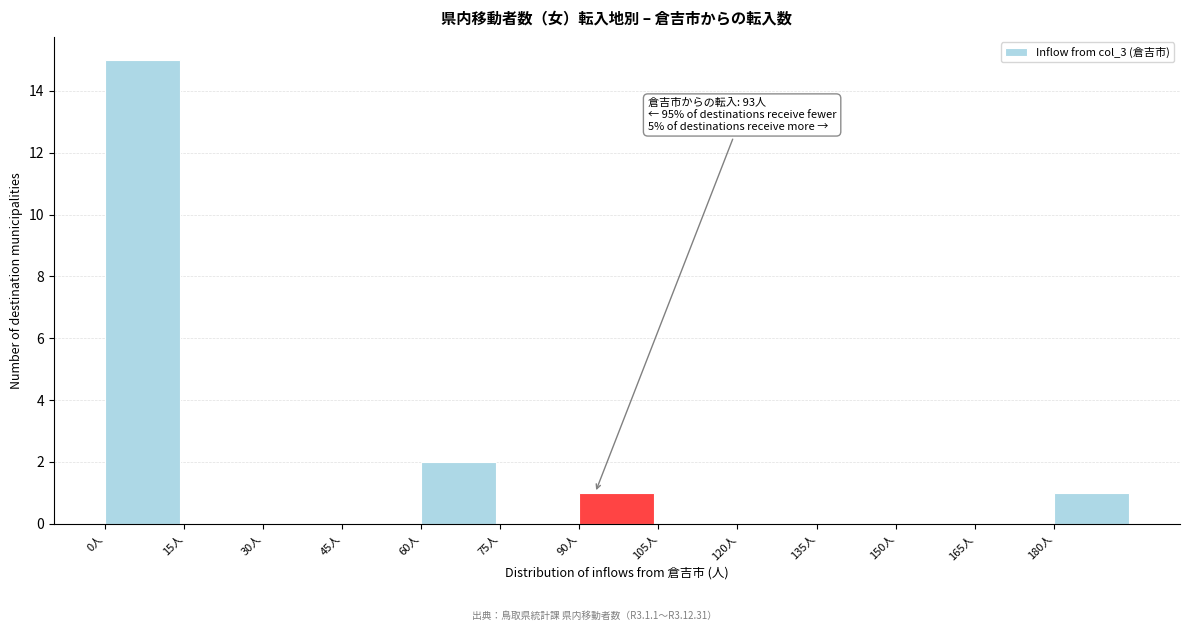

Over which range of the x-axis is the bar tallest?

0 to 15